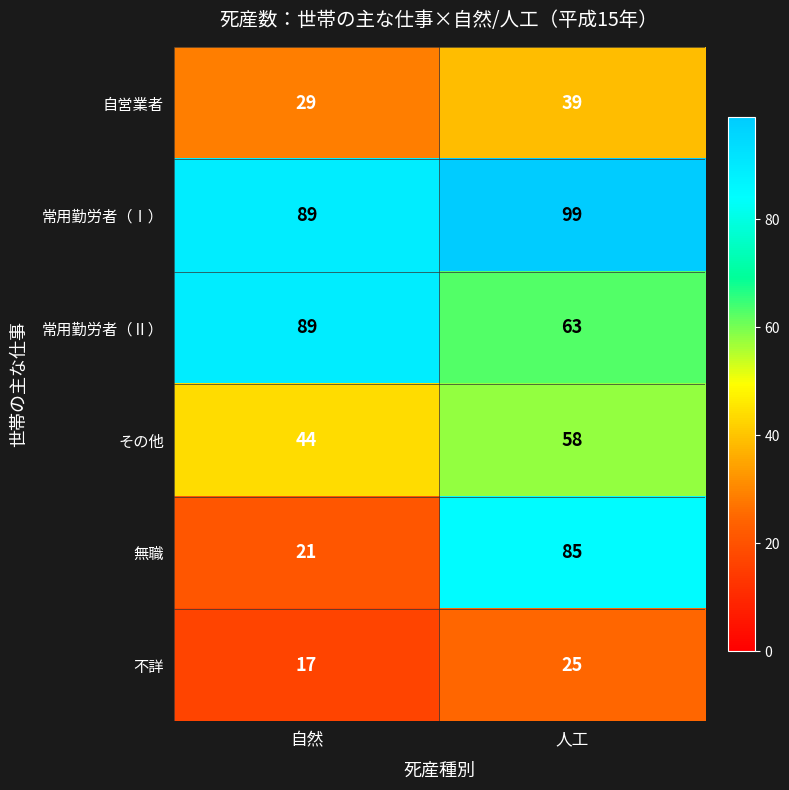

Which series has the largest total across all categories?

常用勤労者（Ⅰ）